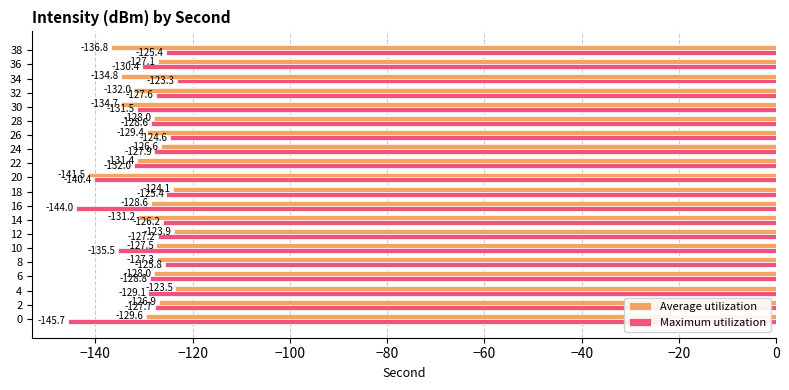

The value of Maximum utilization at 12 is -175.9. True or false?

False